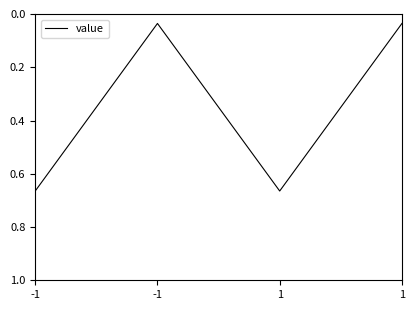

Is it true that the value at -1 is 0.3?

False